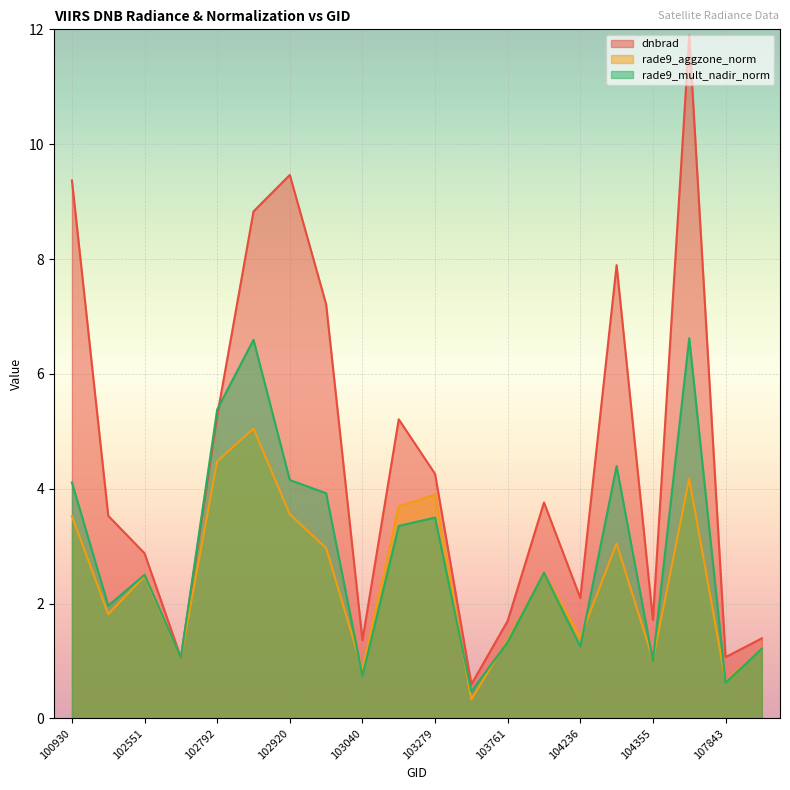

At which category does dnbrad reach its first local peak?

102920